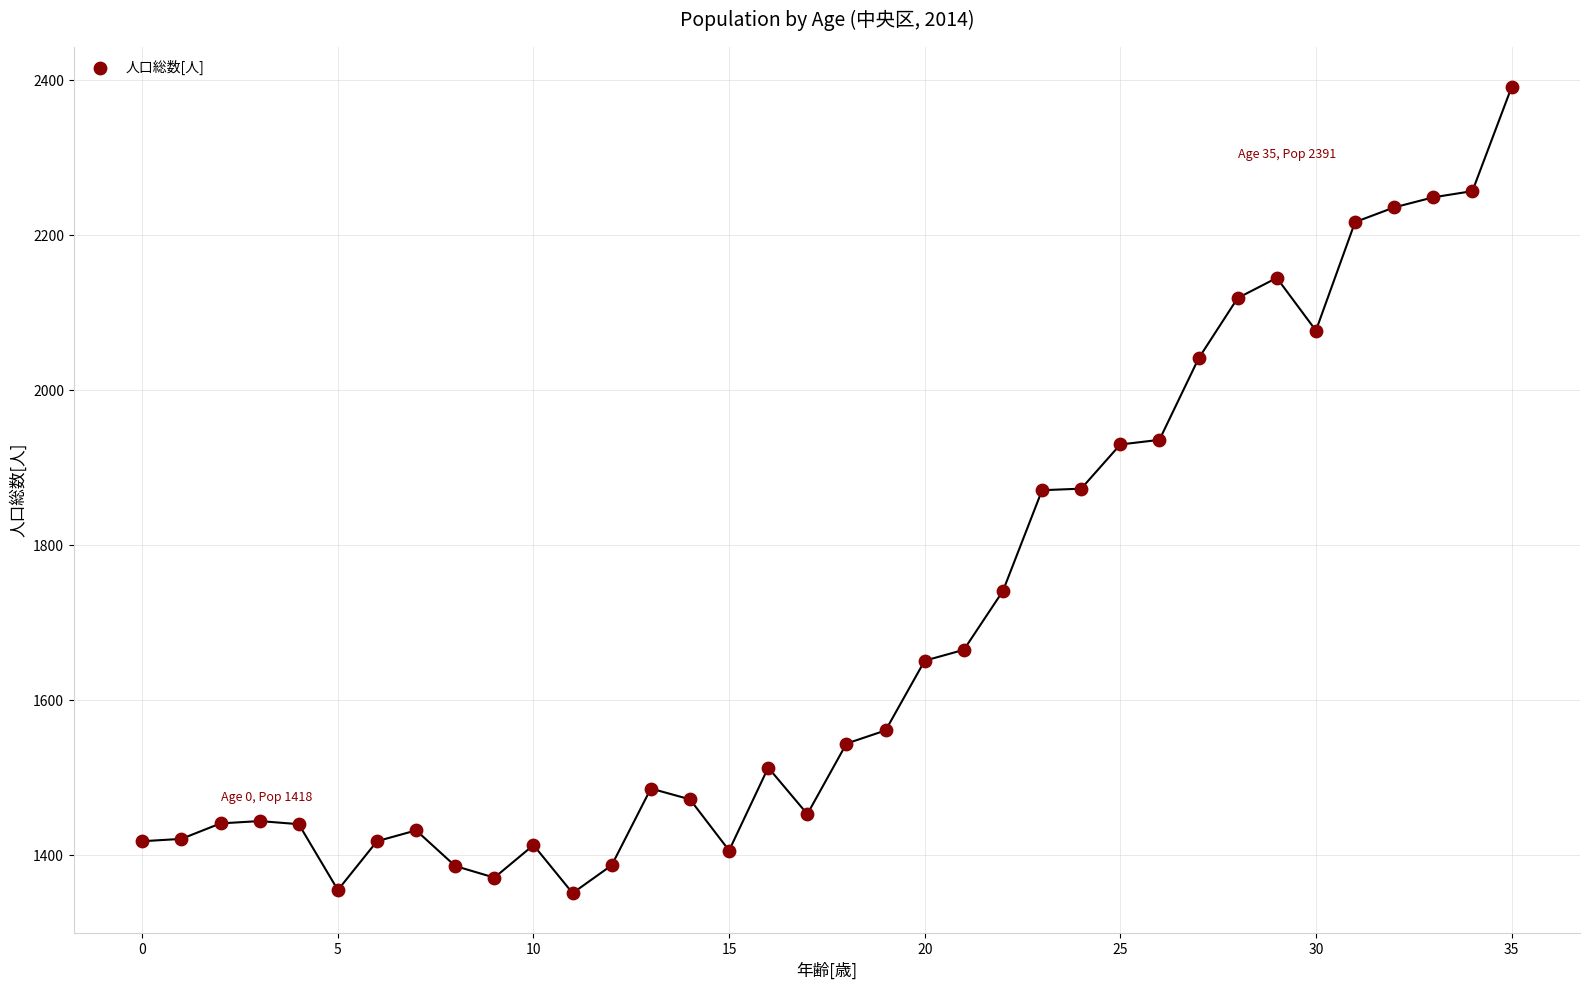

What is the range of Y values (max minus min)?

1040